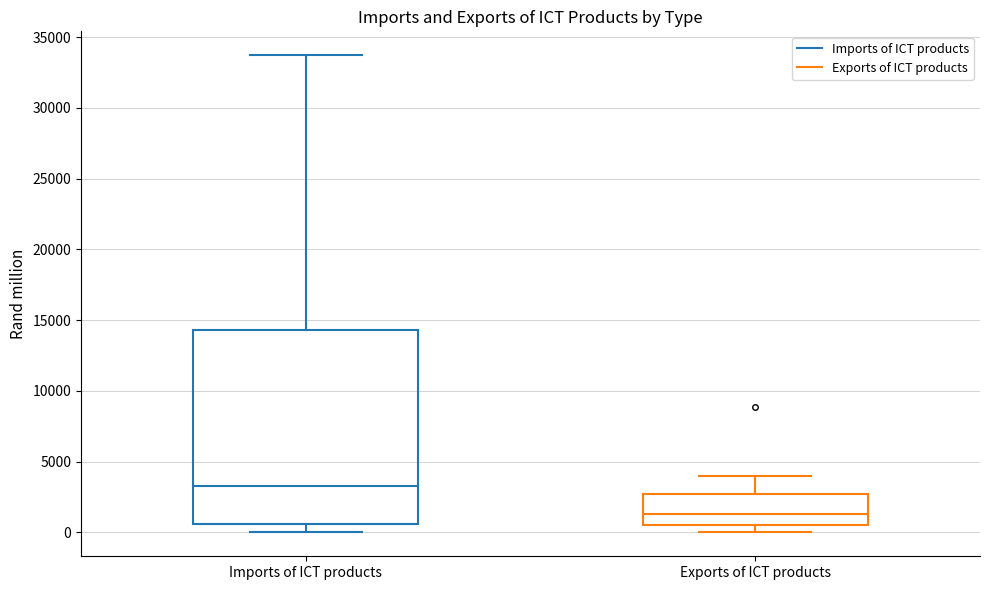

Where does the median line of the box for Exports of ICT products sit on the y-axis? The values are not printed on the chart, so give them approximately, as read against the axis.

1500